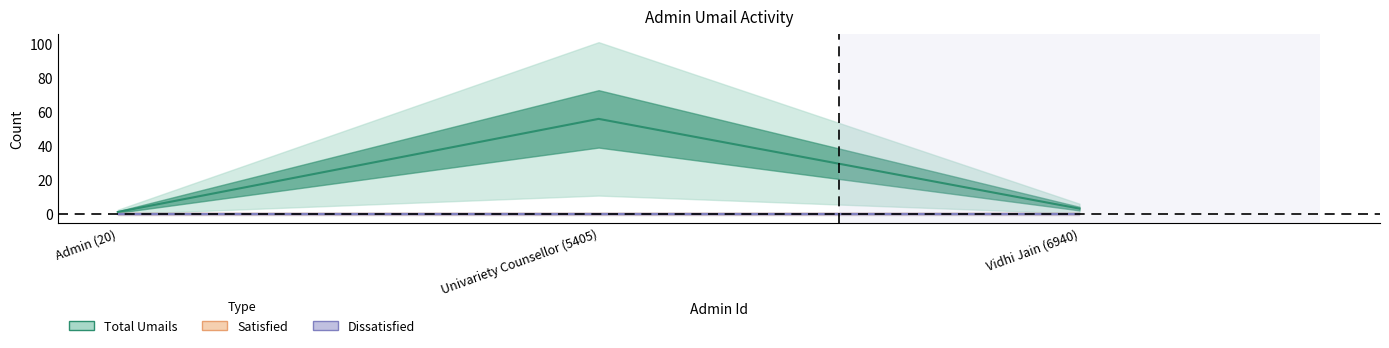

What is the label of the 3rd point from the left?

Vidhi Jain (6940)